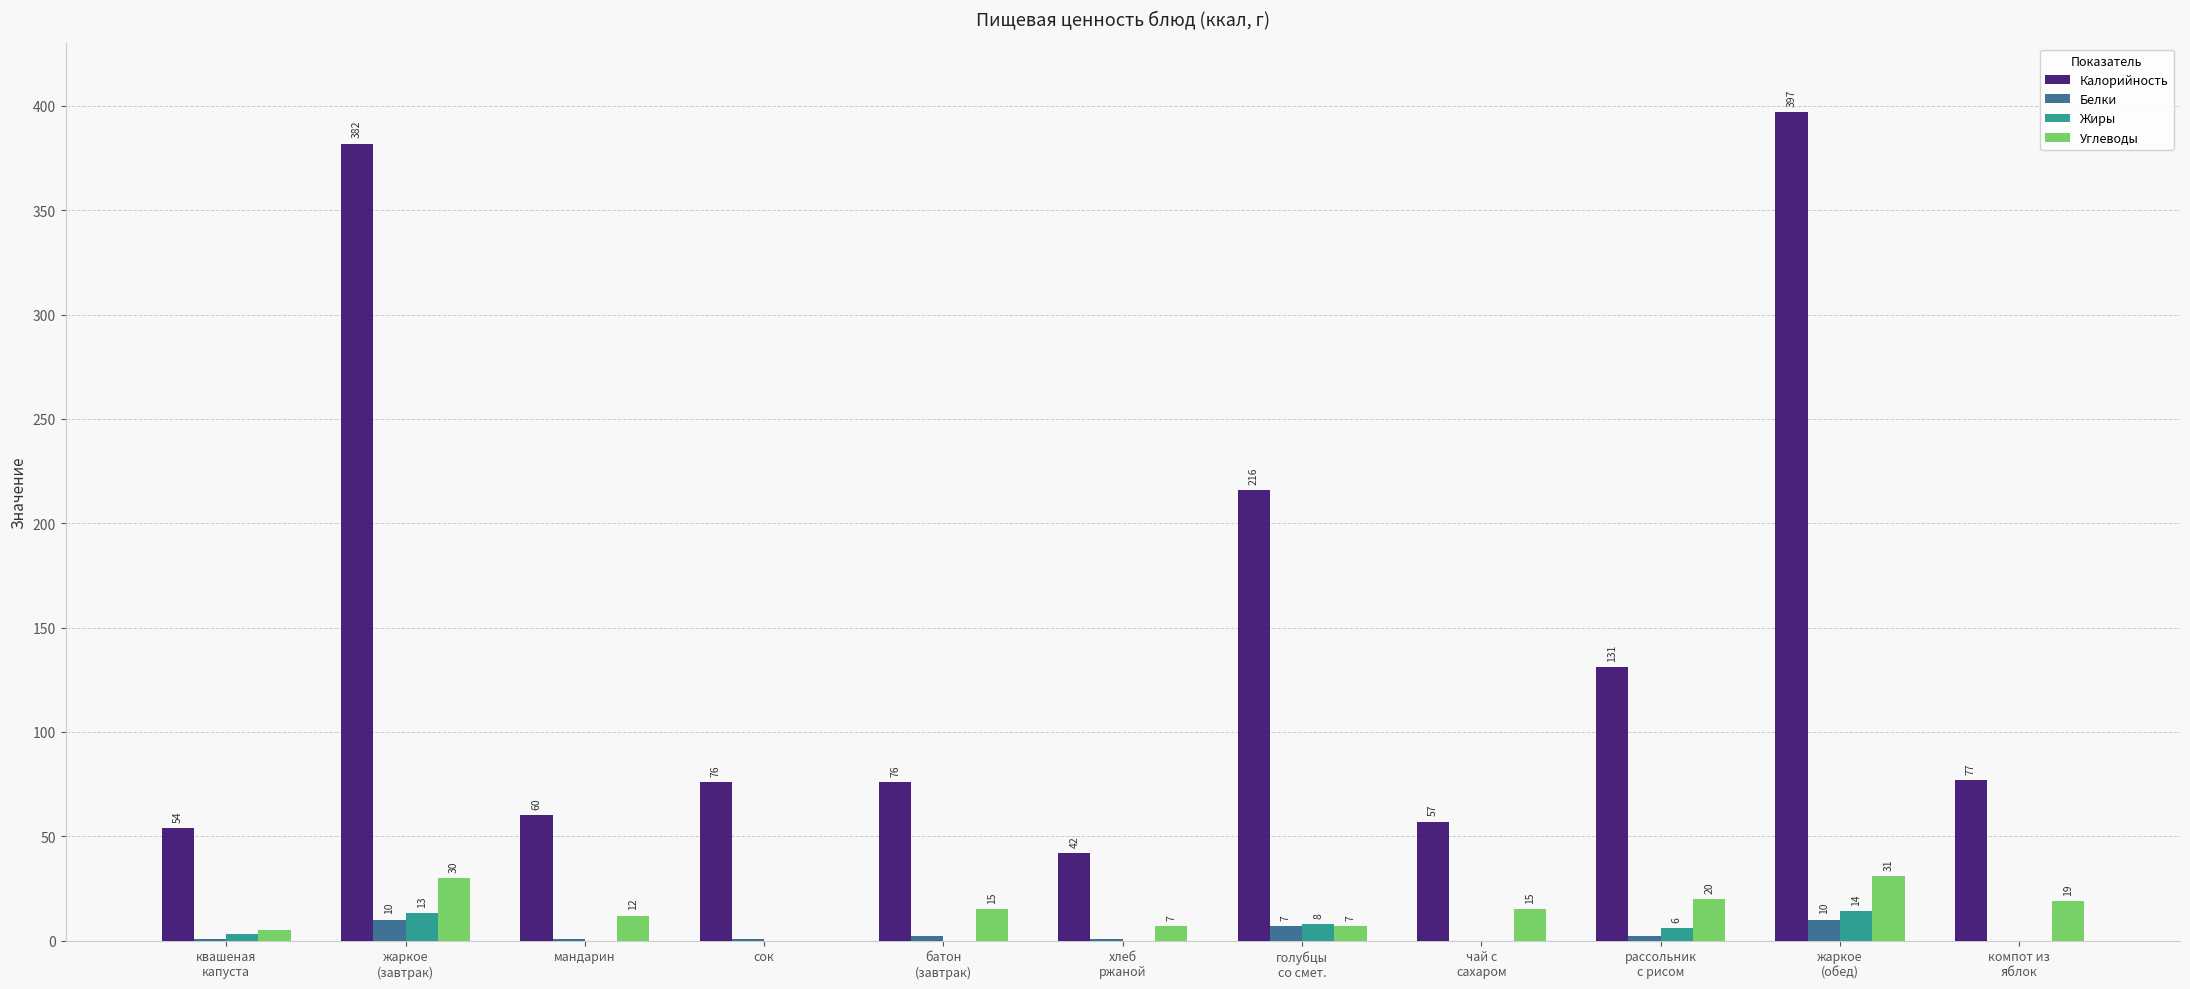

At which label does Углеводы first exceed 15?

жаркое
(завтрак)